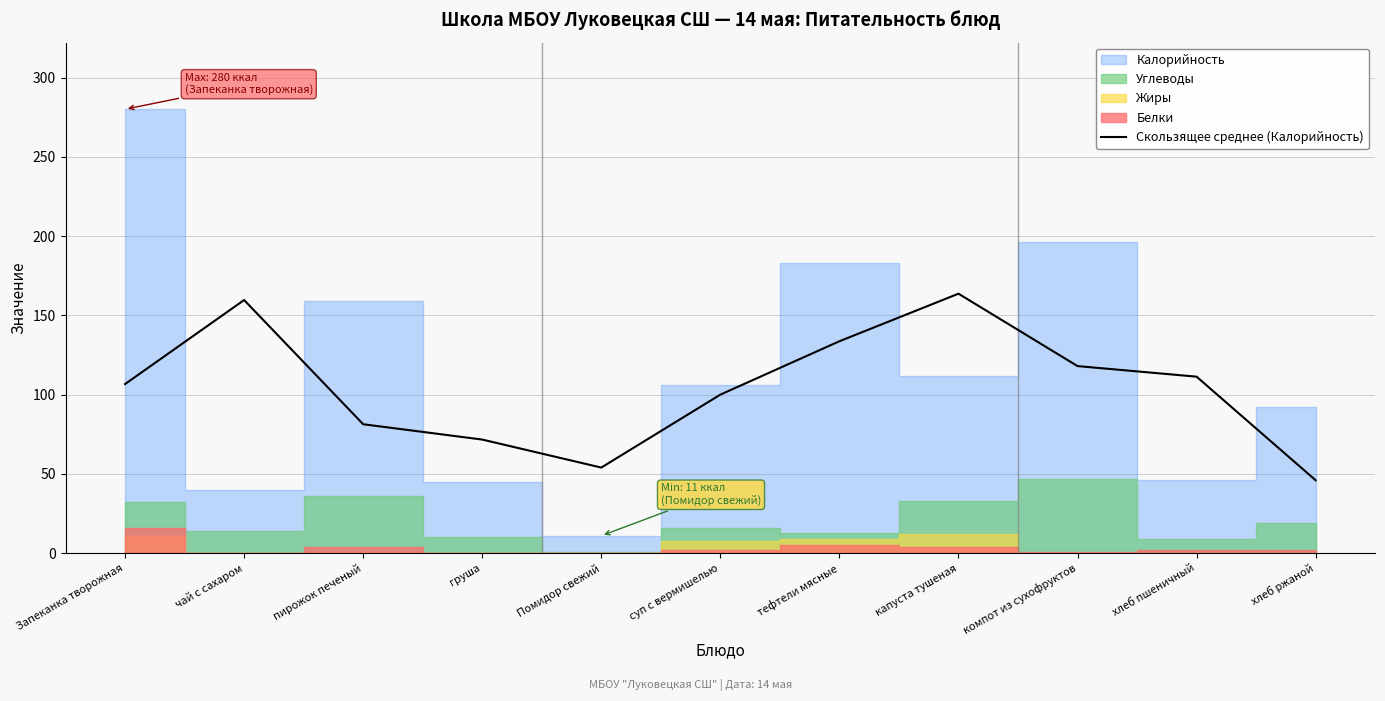

What is the label of the 8th point from the right?

груша